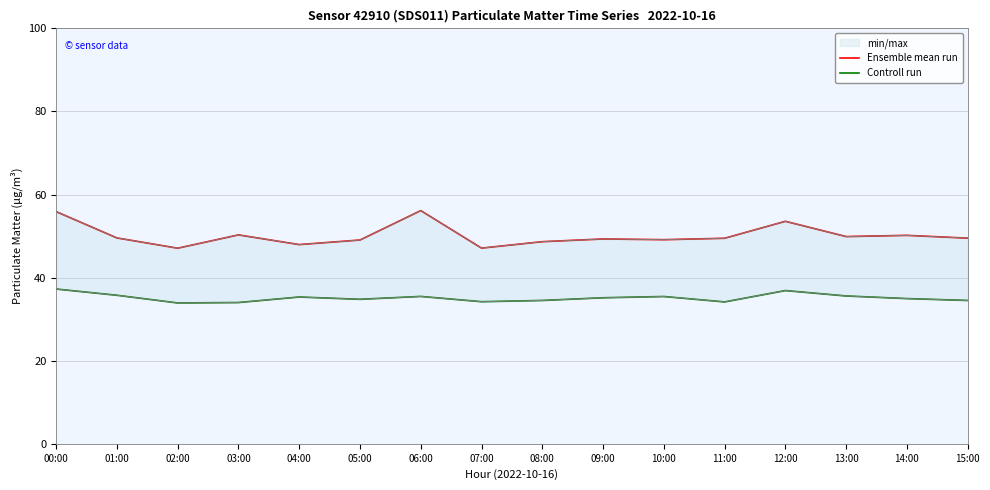

True or false: Ensemble mean run and Controll run cross at least once.

False